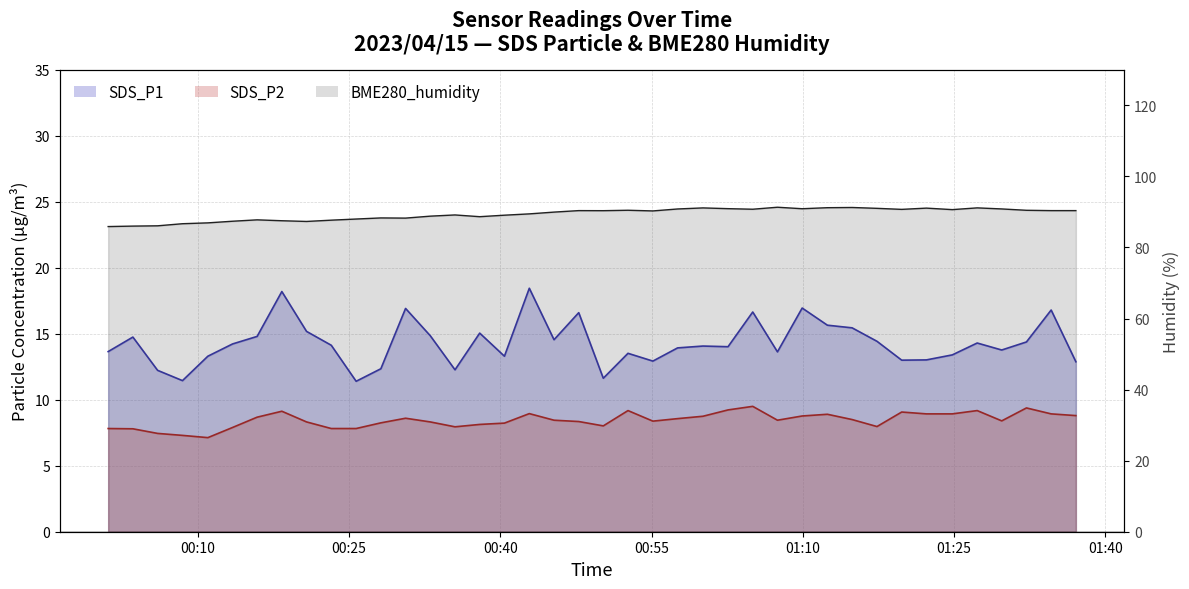

What is the difference between the maximum and minimum values in the SDS_P2 series?

2.4